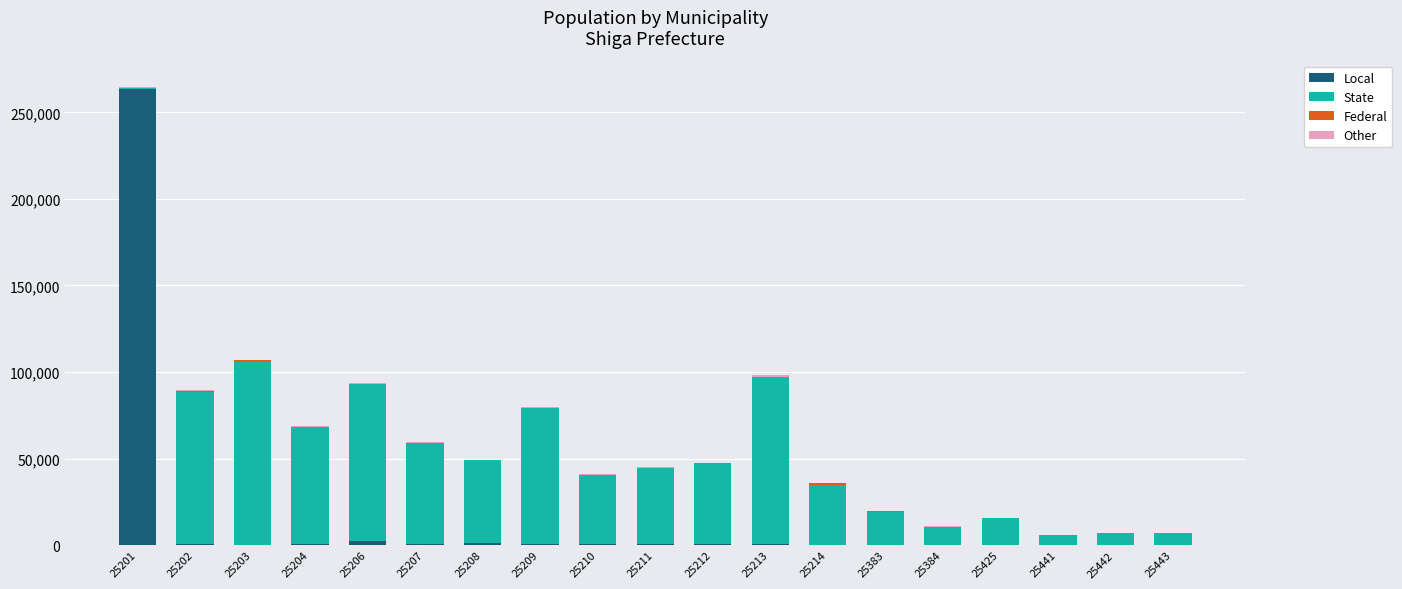

The Local series shows 393000 at 25201. True or false?

False